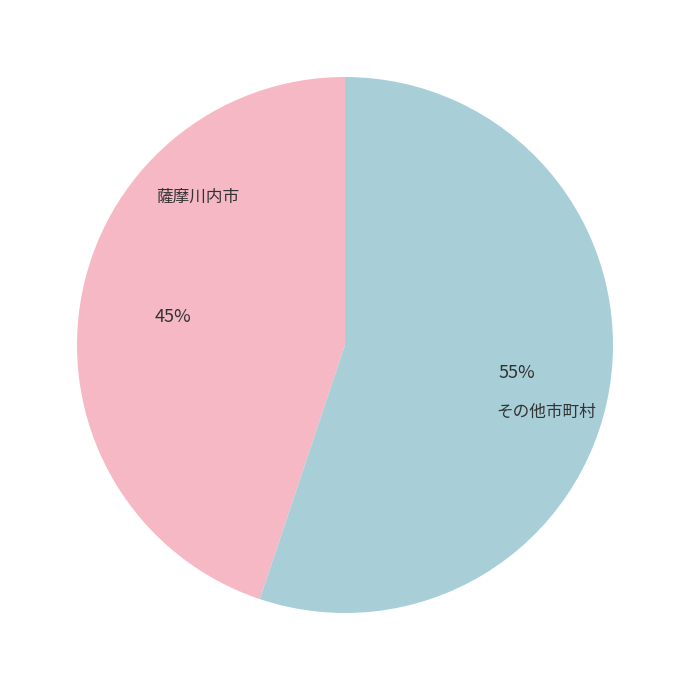

To the nearest percent, what is the average slice percentage?

50%